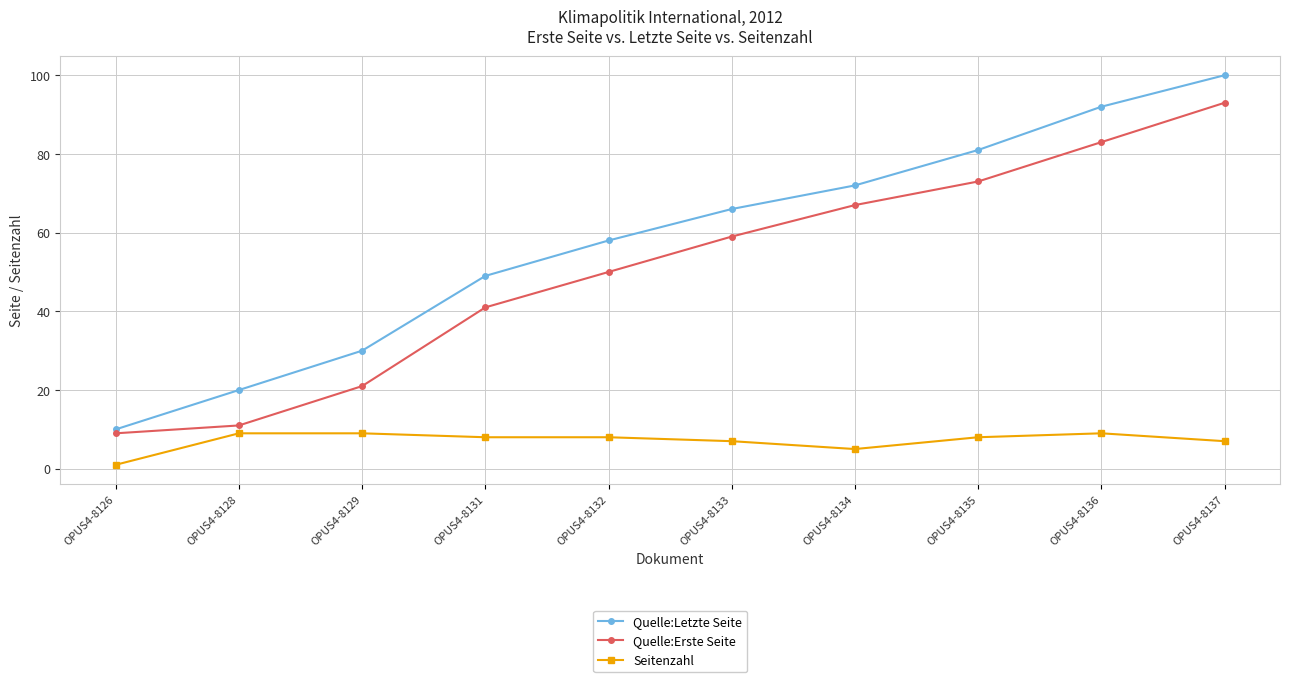

Does the chart display data point markers on the line(s)?

Yes